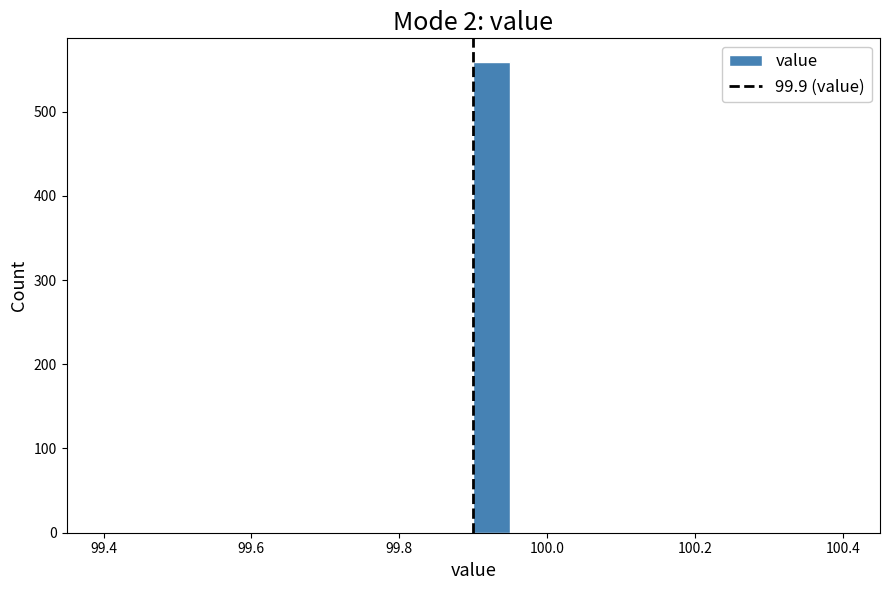

Read against the x-axis, roughly where is the centre of the tallest bar?

99.92